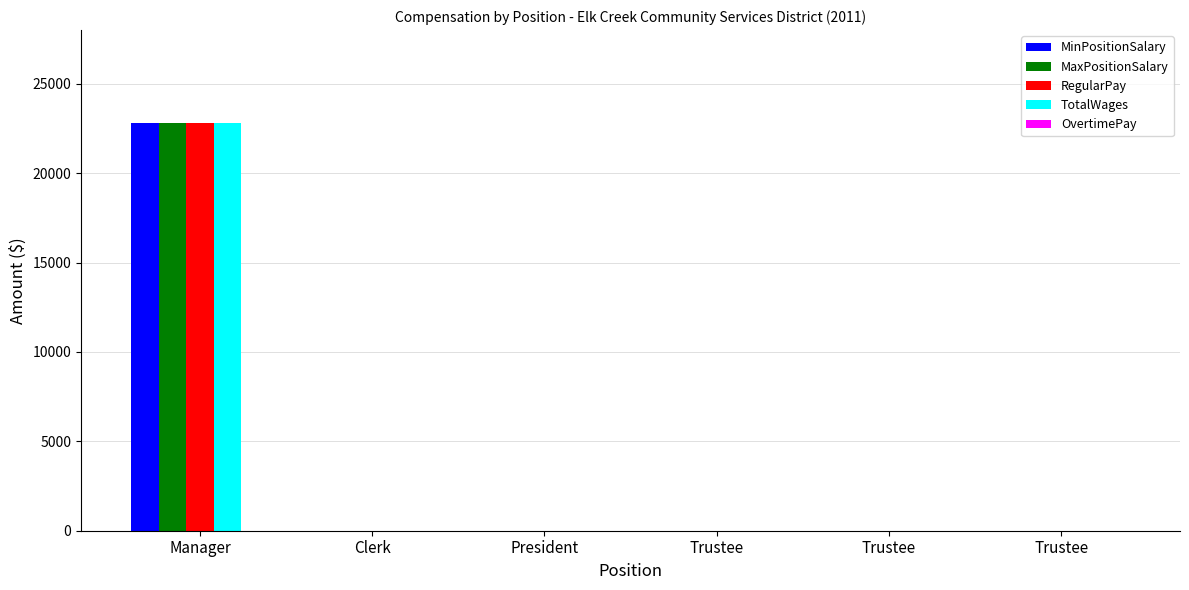

How many distinct data groups are displayed?

4